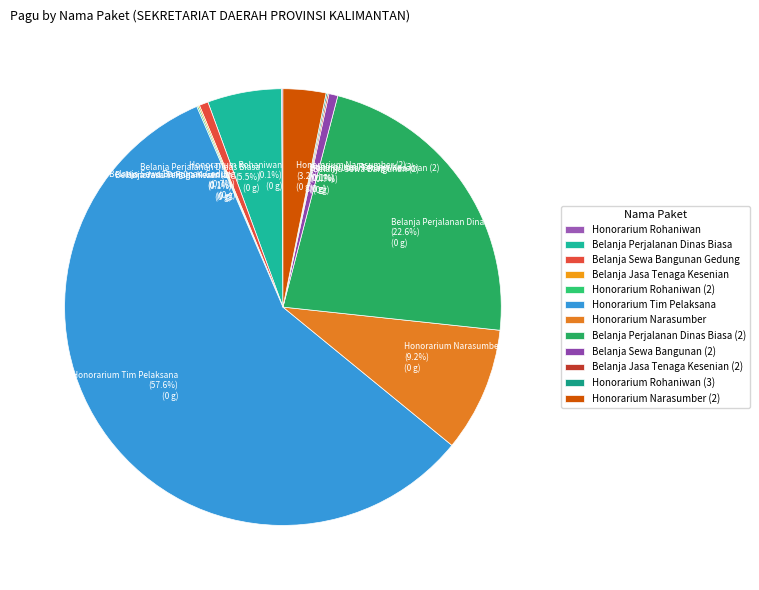

Which category accounts for the majority?

Honorarium Tim Pelaksana